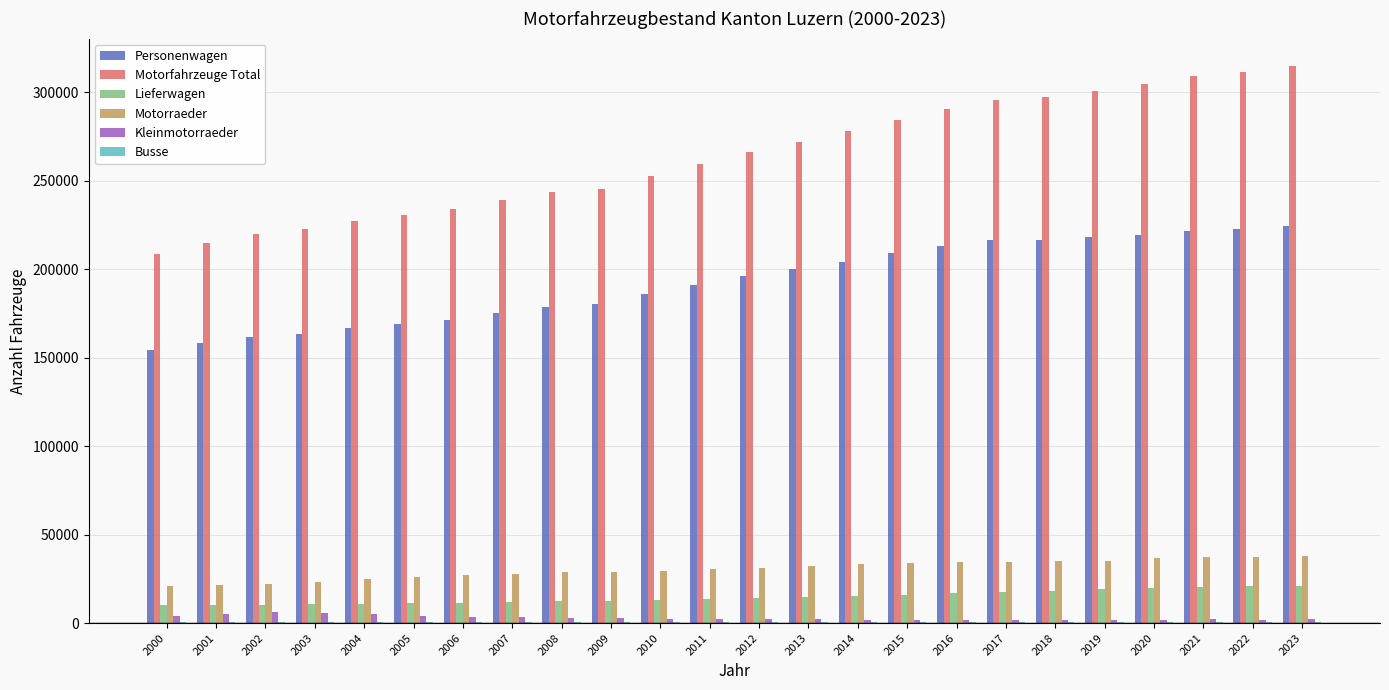

Are the bars grouped side by side (vs. stacked)?

Yes